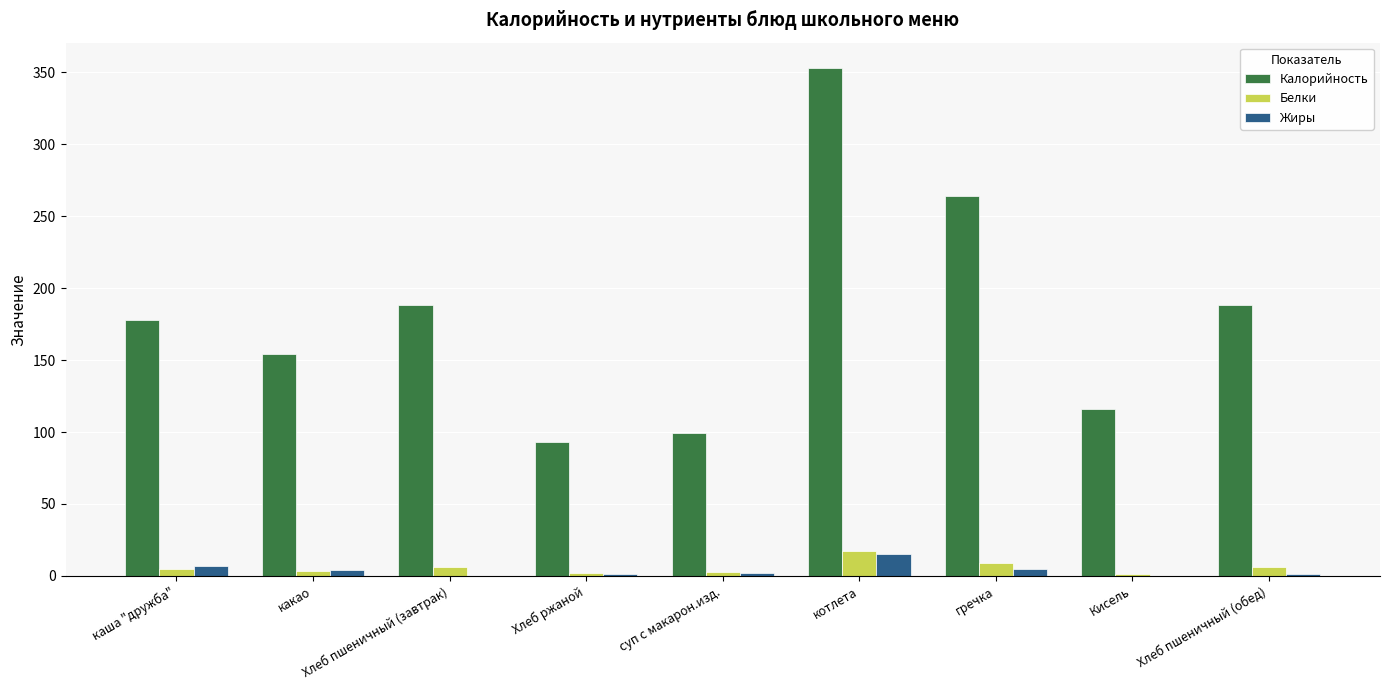

What is the sum of all Белки values?

53.1